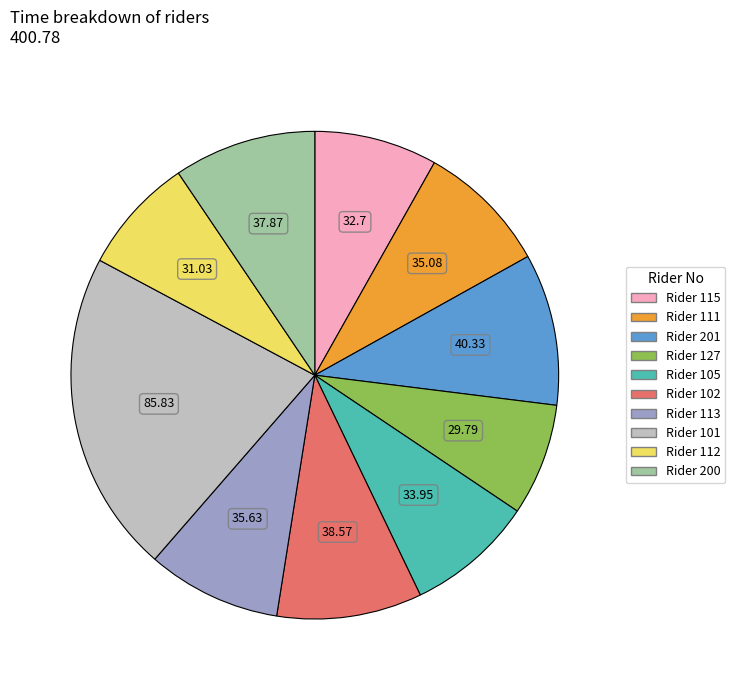

Is there a majority slice in this chart?

No